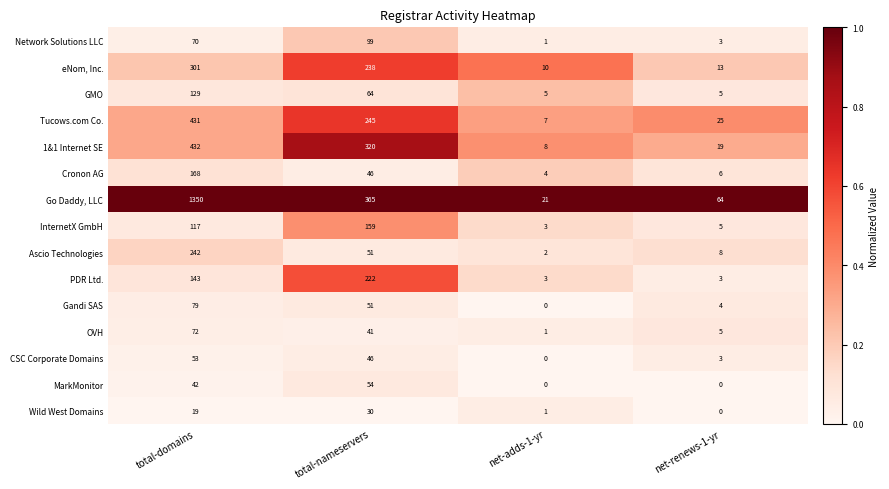

Which category has the lowest value in the InternetX GmbH series?

net-adds-1-yr